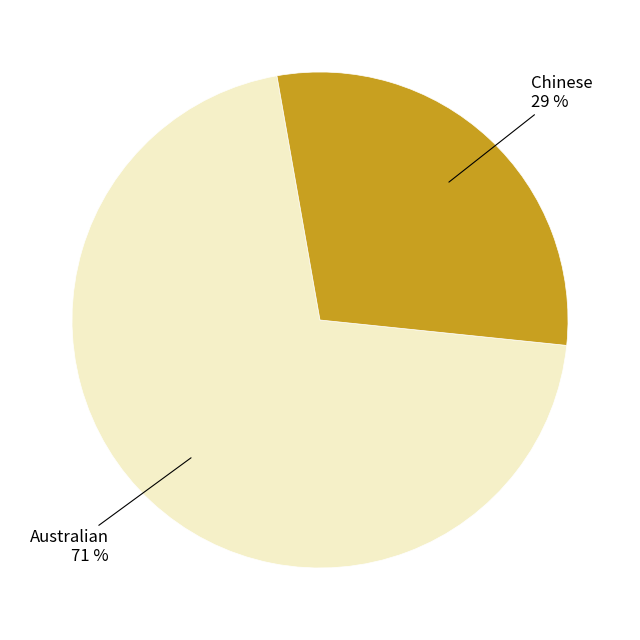

To the nearest percent, what is the average slice percentage?

50%